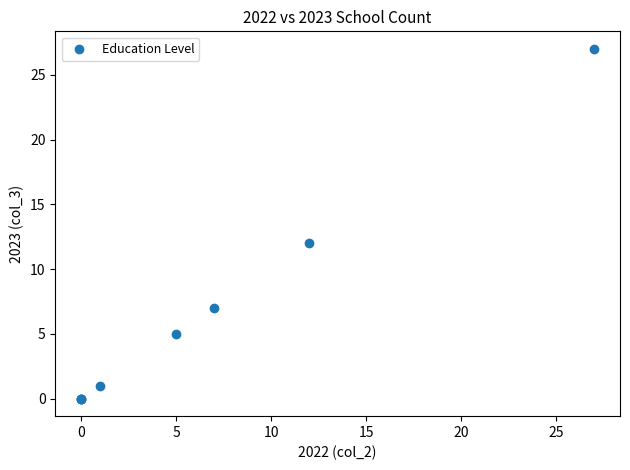

What Y value in the scatter plot is closest to 13?

12